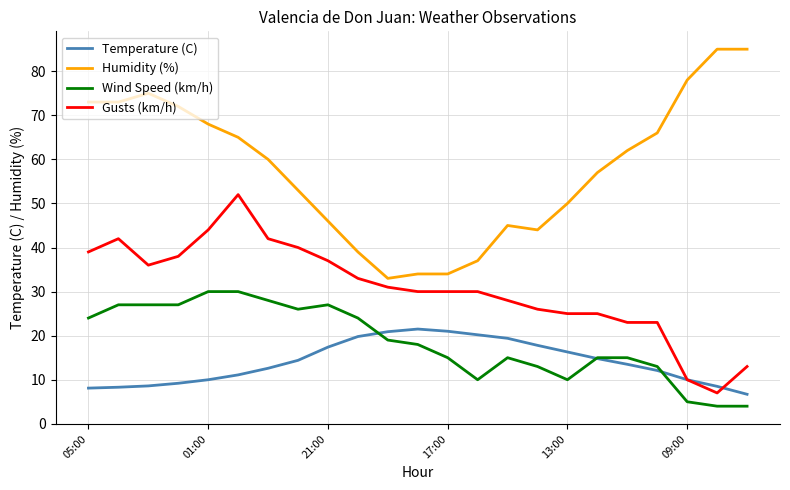

After their last crossing, which series has the higher values: Temperature (C) or Wind Speed (km/h)?

Temperature (C)